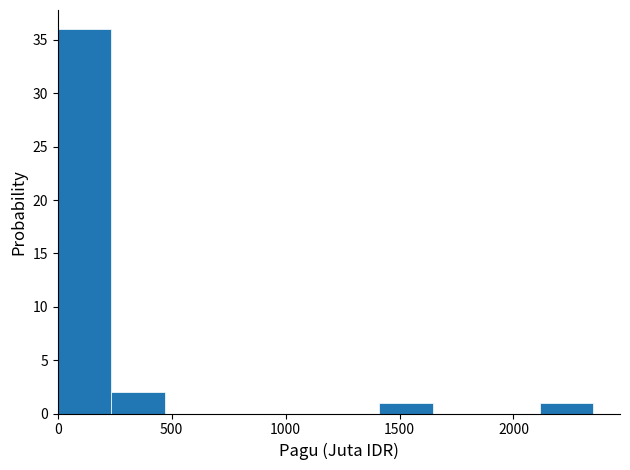

Reading left to right, list every bar in this chart as the range it spans on the x-axis followed by its height. Neither the bar edges nor the heights are printed on the chart, so give them approximately, as read against the axes.

0 to 250: 36
250 to 450: 2
450 to 700: 0
700 to 950: 0
950 to 1200: 0
1200 to 1400: 0
1400 to 1650: 1
1650 to 1900: 0
1900 to 2100: 0
2100 to 2350: 1